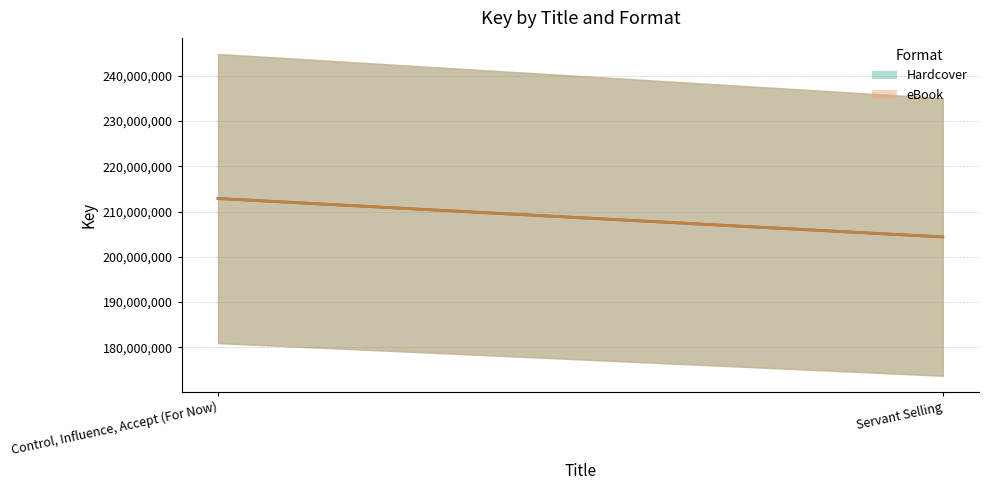

At which category is the sum across all series the highest?

Control, Influence, Accept (For Now)